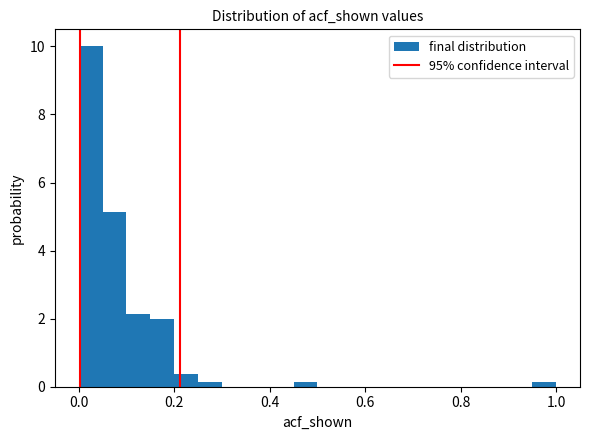

Around what value on the x-axis is the tallest bar? Give the approximate position of its centre, as read against the axis.

0.02